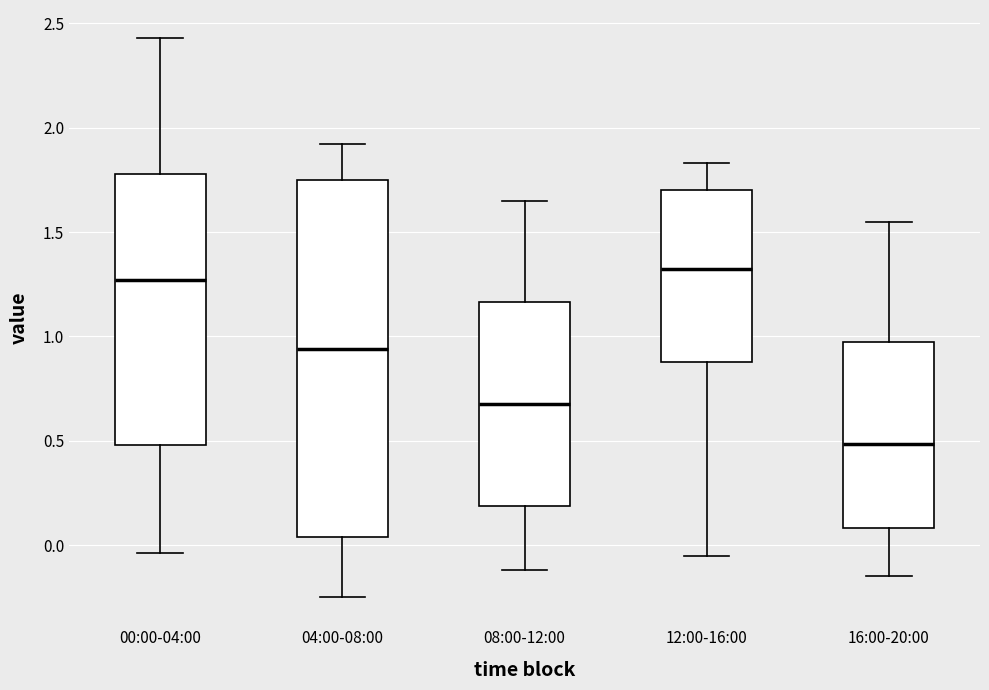

Comparing the boxes themselves (not the whiskers), which one is the tallest?

04:00-08:00